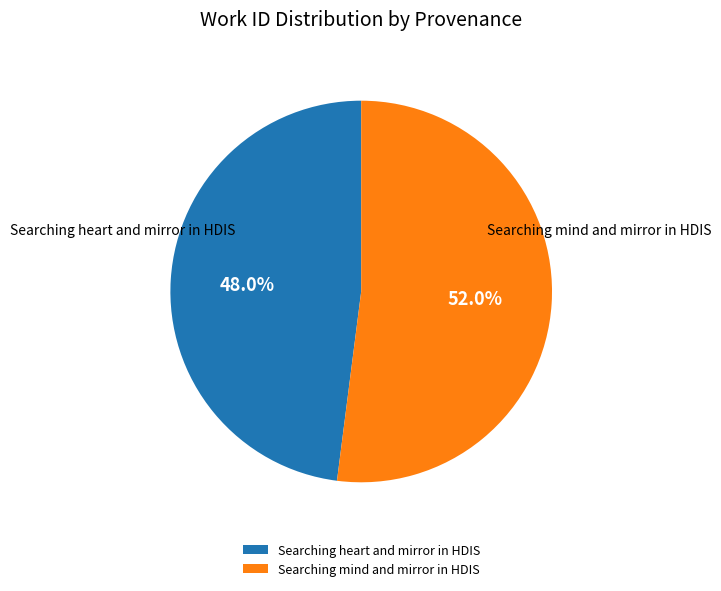

To the nearest percent, what is the difference between the largest and smallest slice percentages?

4%